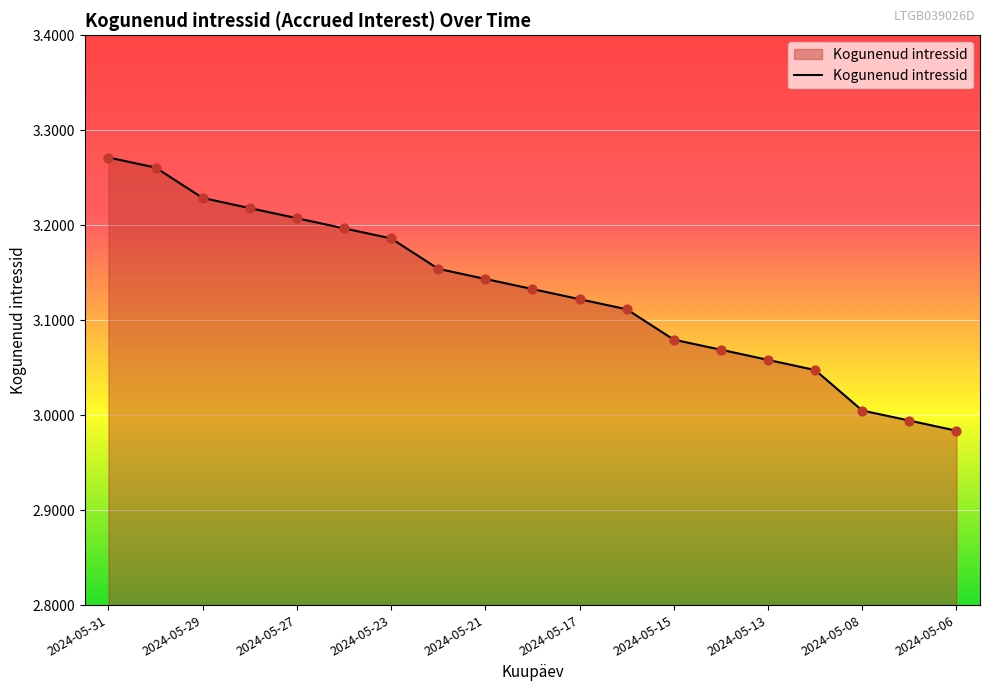

What is the difference between the maximum and minimum values?

0.3